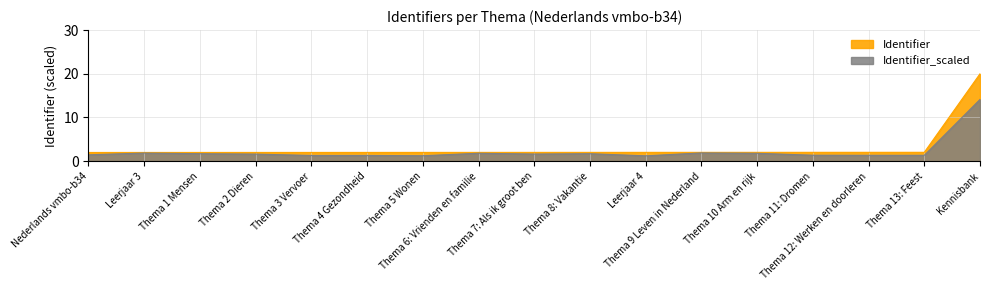

At how many categories does at least one series exceed 16?

1